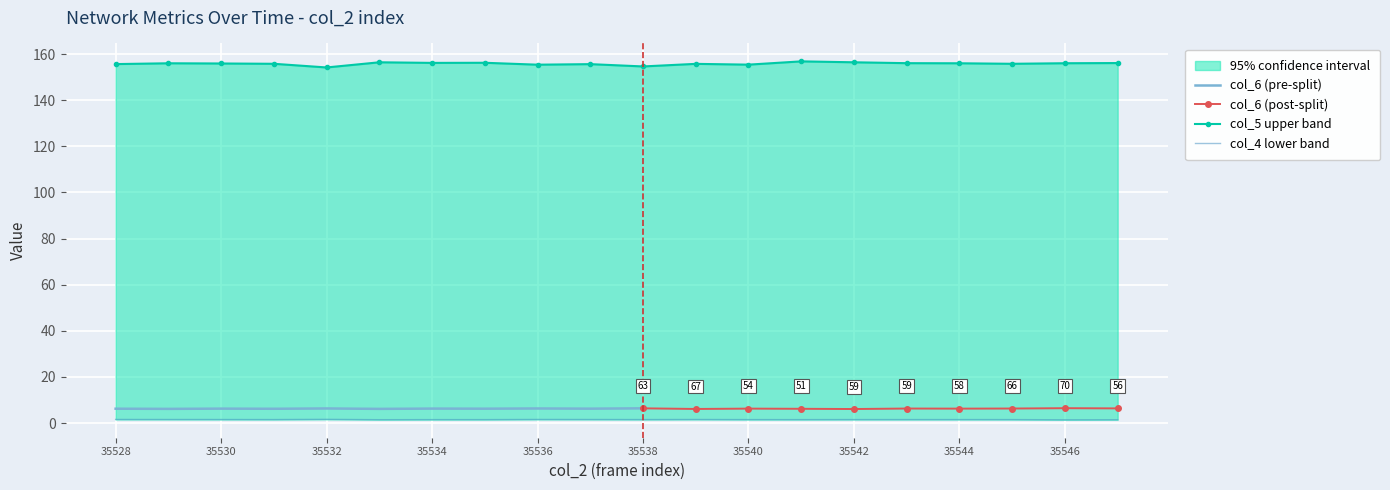

True or false: col_5 and col_4 cross at least once.

False